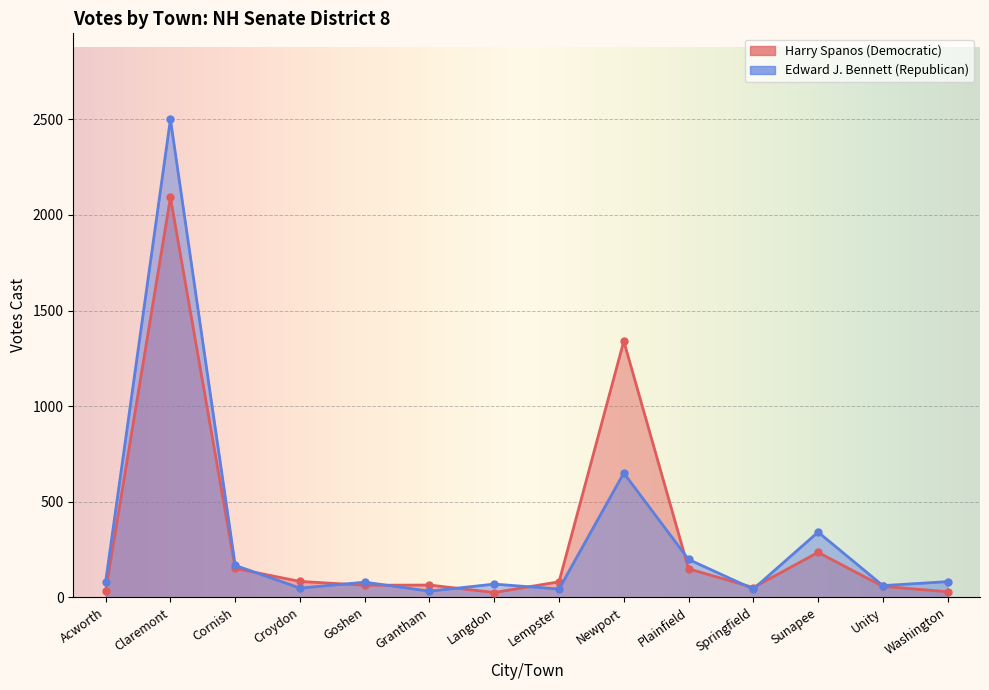

How many data points in Edward J. Bennett (Republican) are above 82?

5